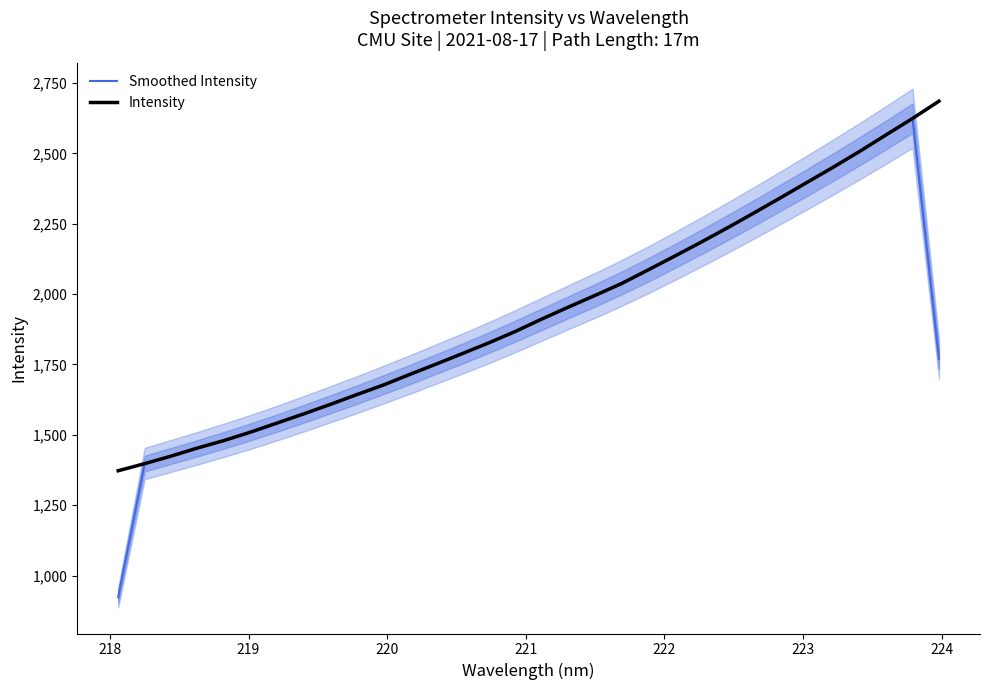

What is the maximum value for Intensity?

2685.3